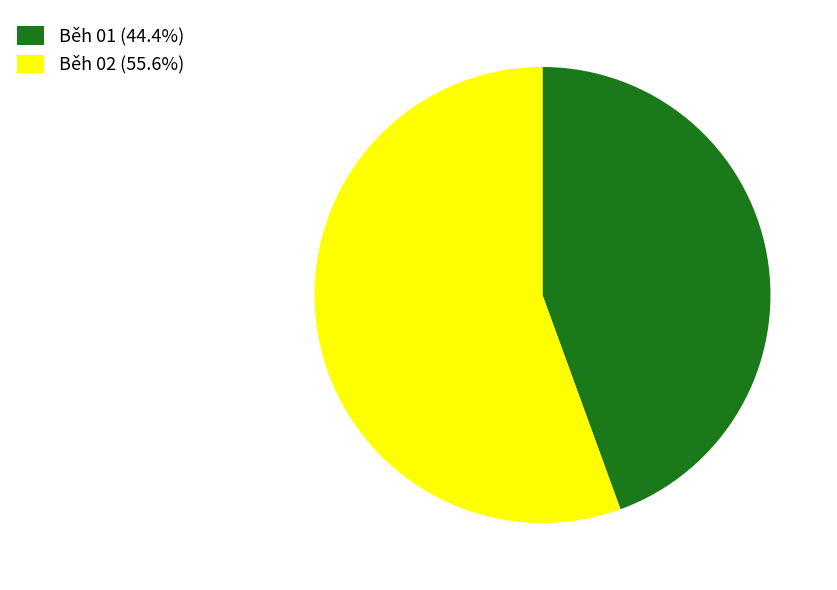

What is the ratio of the value at Běh 01 (44.4%) to the value at Běh 02 (55.6%)?

0.8